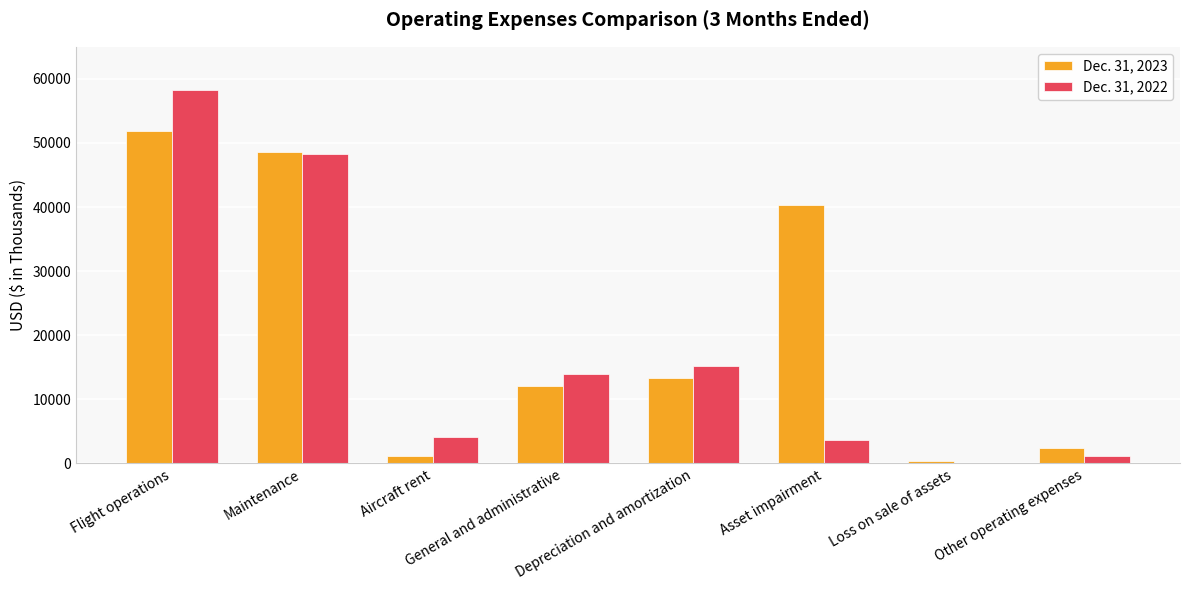

Which series has the largest total across all categories?

Dec. 31, 2023